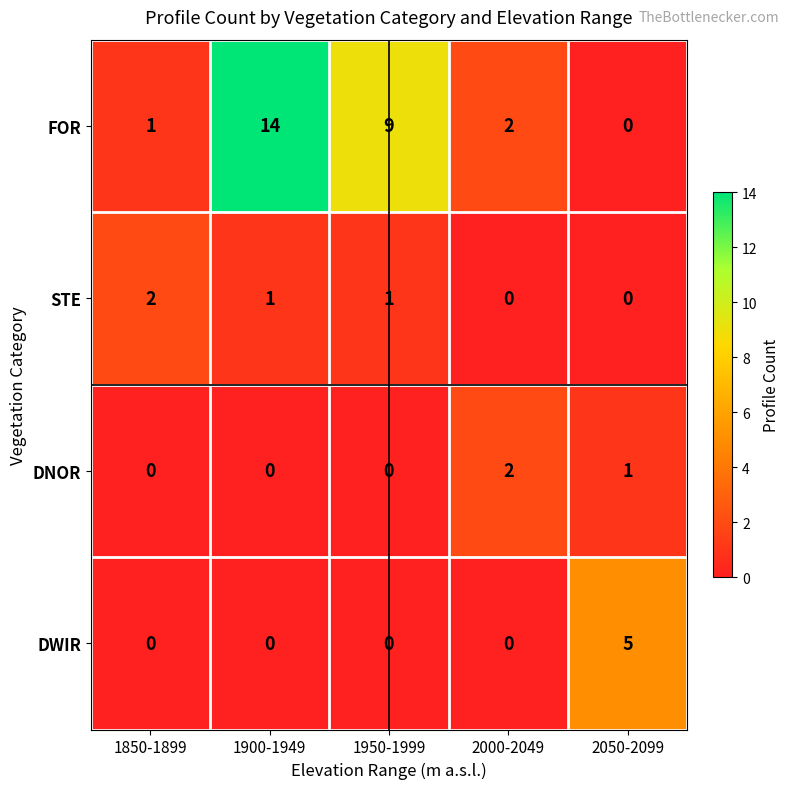

Which series has the largest total across all categories?

FOR